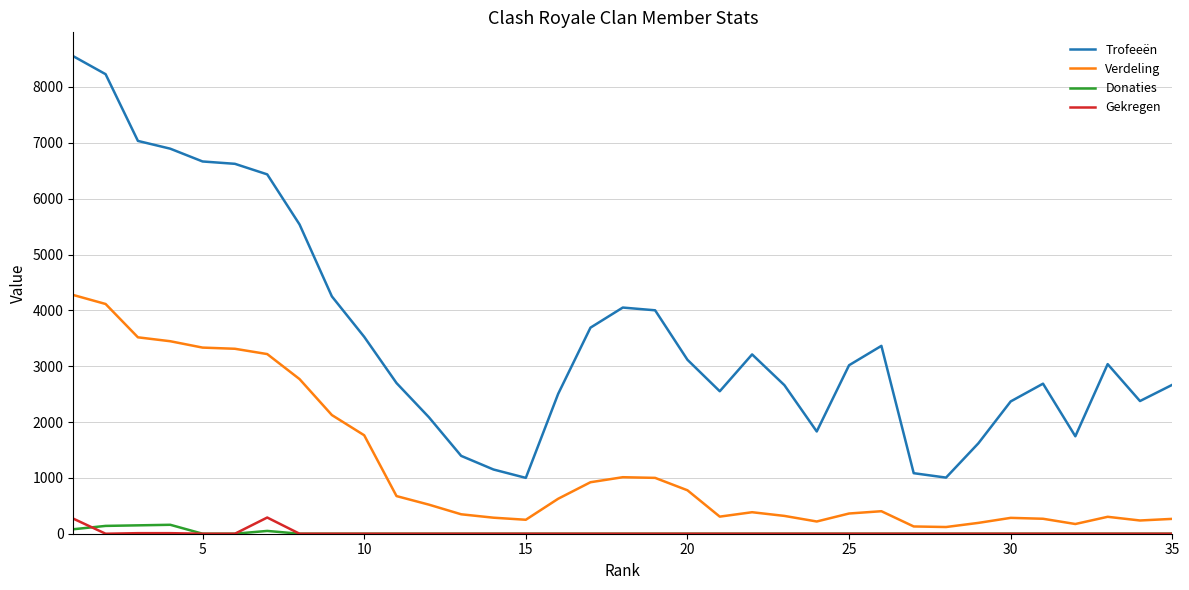

Is this an area chart (filled region under the line)?

No